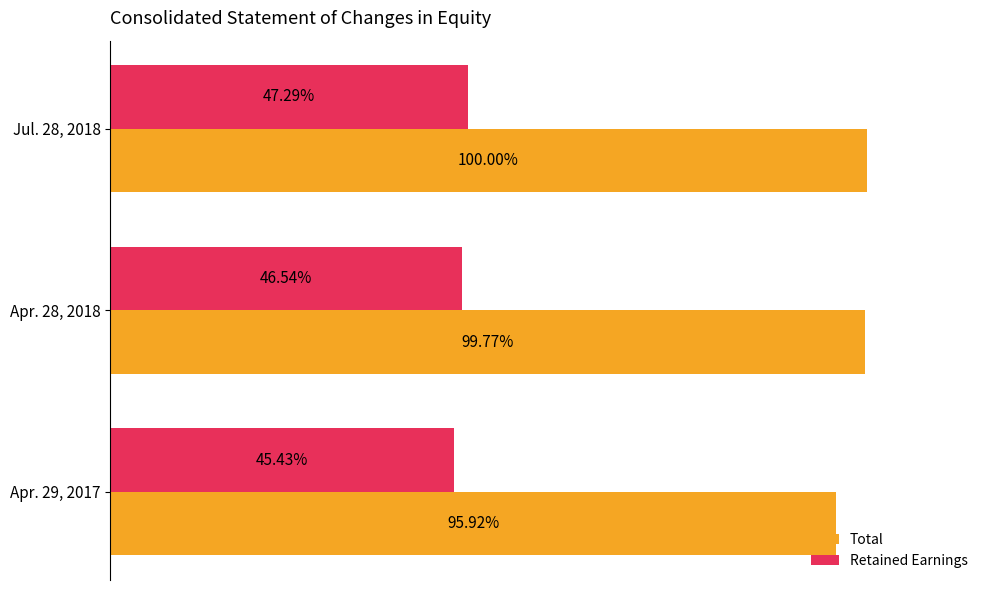

What are all the series names shown in the legend?

Total, Retained Earnings